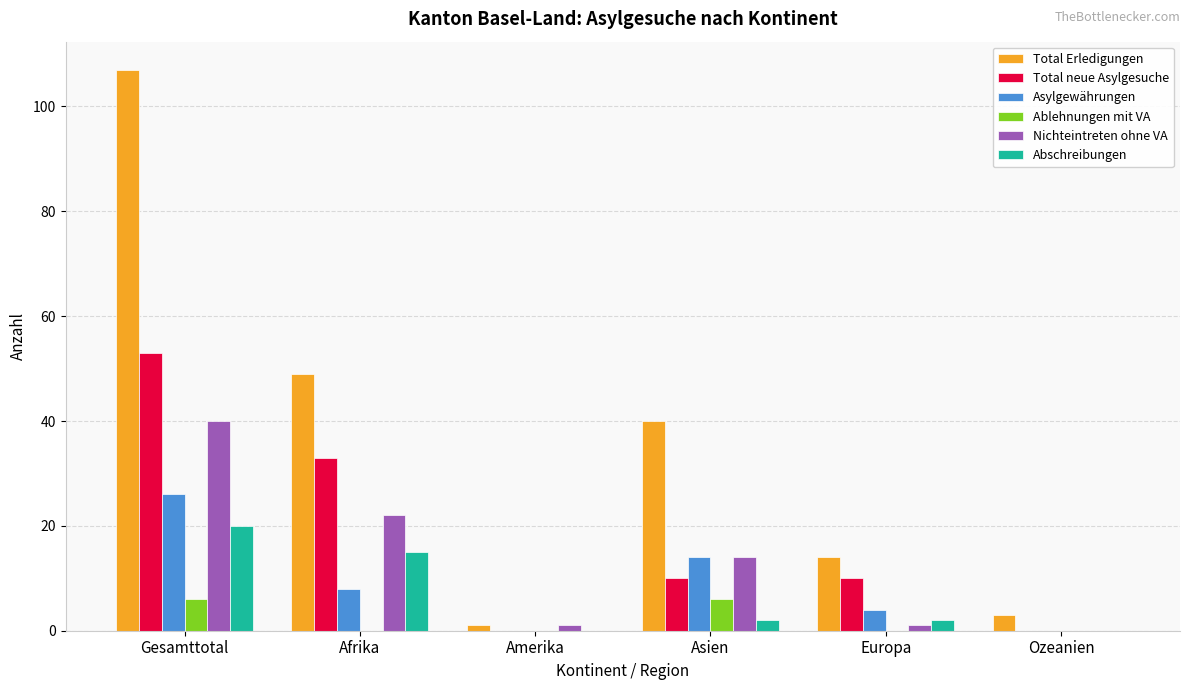

What is the spread (max minus min) of values at Amerika?

1